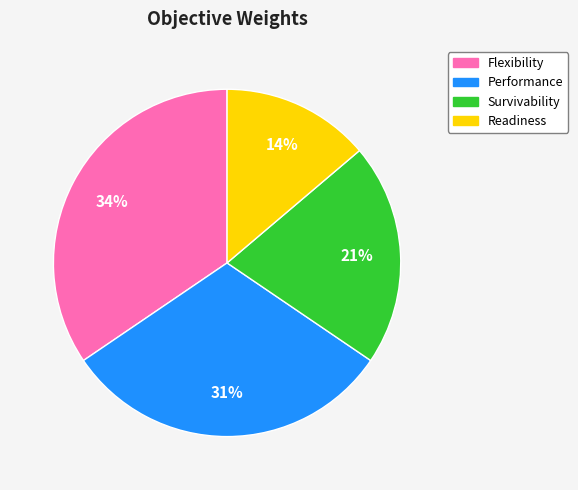

How many slices are in this pie chart?

4